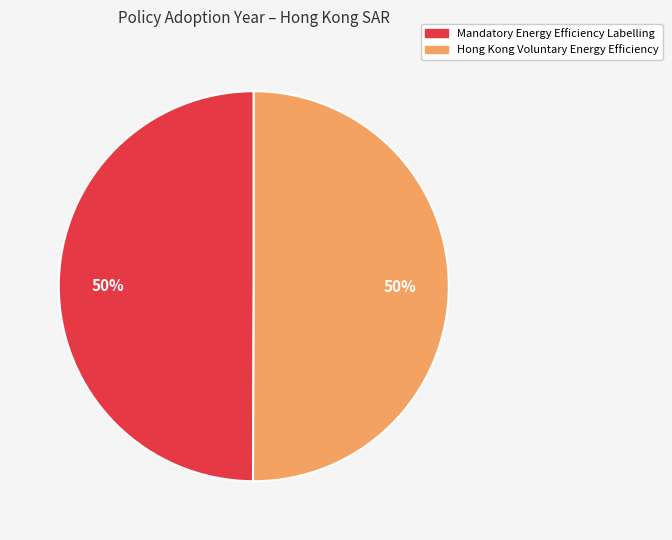

Is it true that Mandatory Energy Efficiency Labelling is 62% of the pie?

False